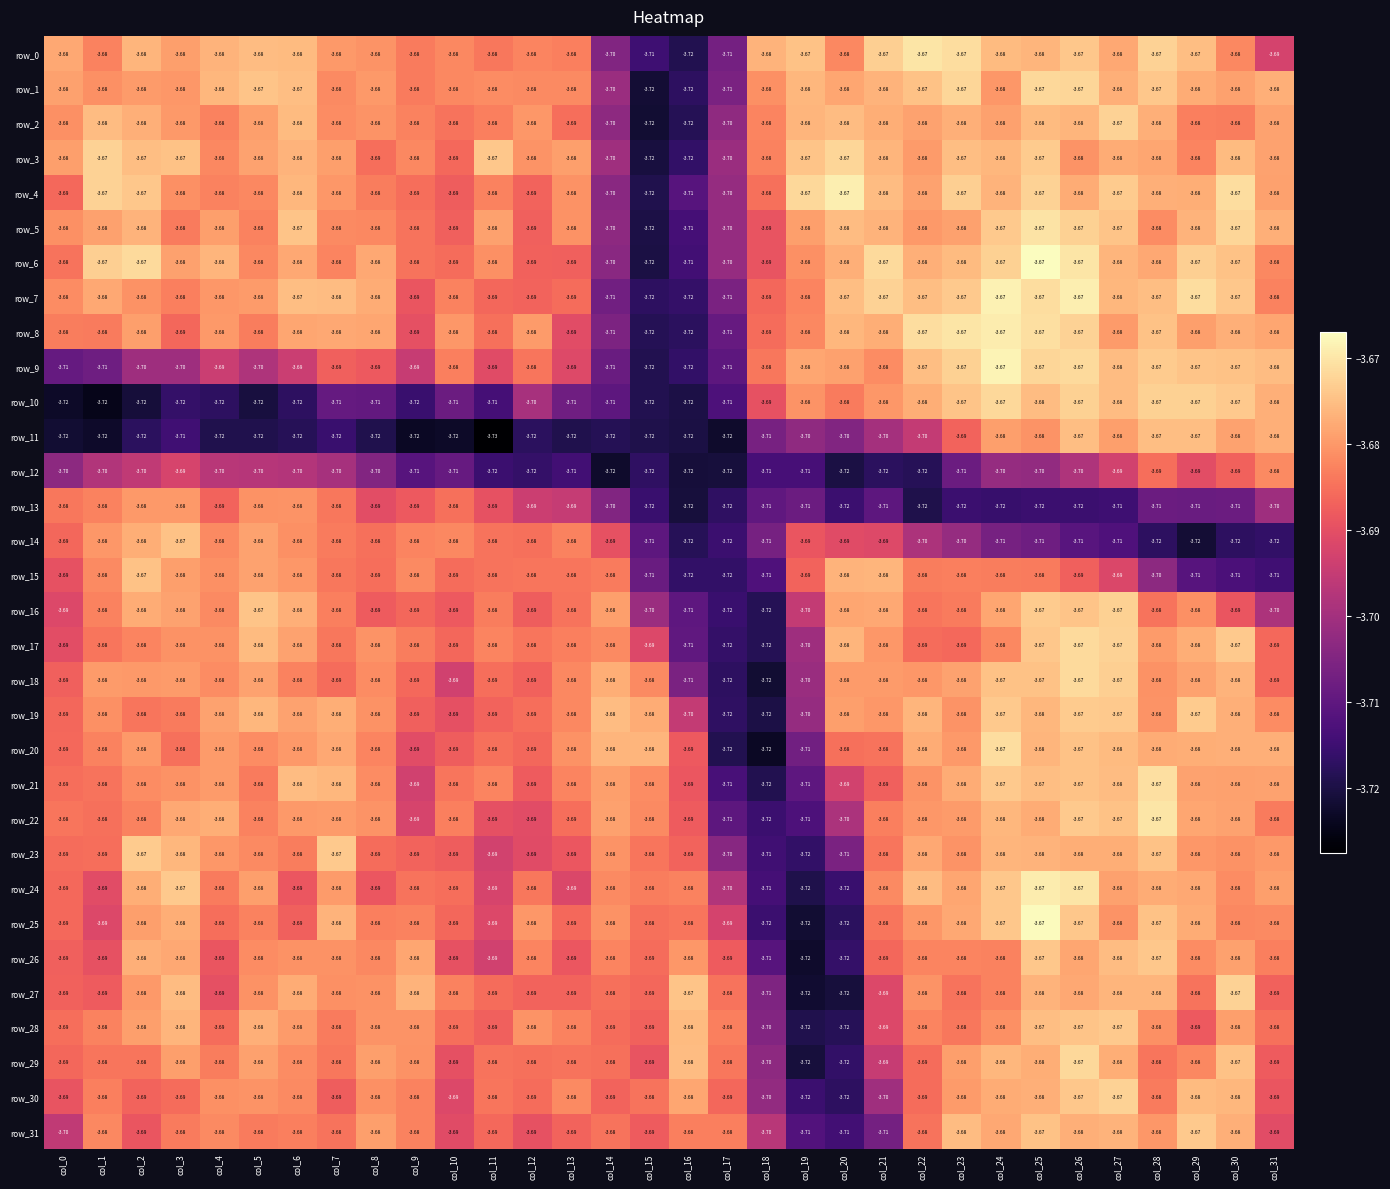

What is the highest value of the row_18 series?

-3.7